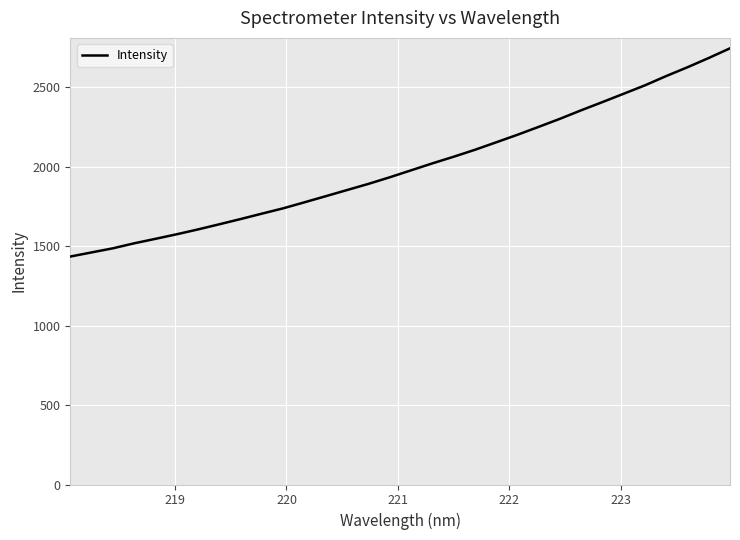

What is the difference between the maximum and minimum values?

1311.3